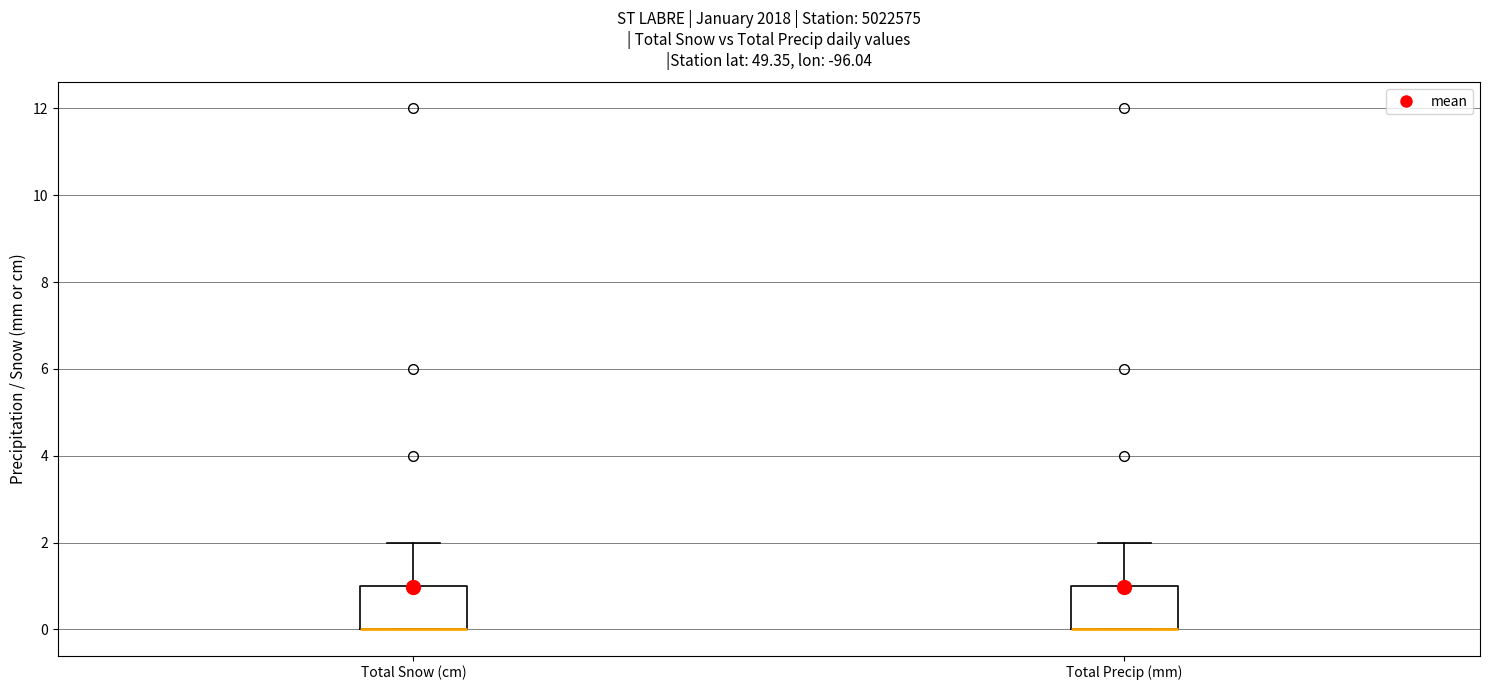

Where is the lower edge of the box for Total Snow (cm) on the y-axis? The values are not printed on the chart, so give them approximately, as read against the axis.

0